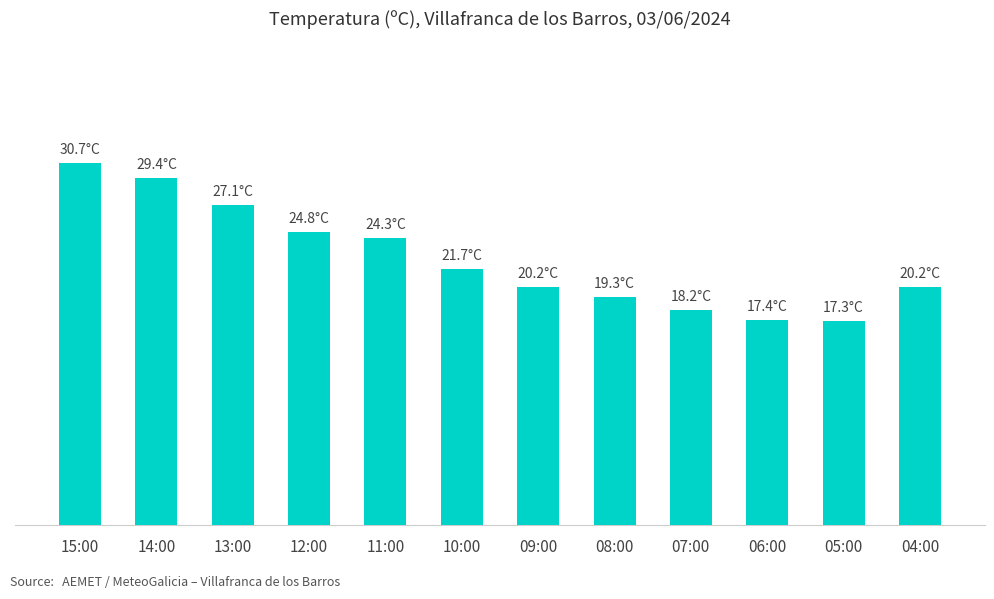

Does the chart contain any negative values?

No